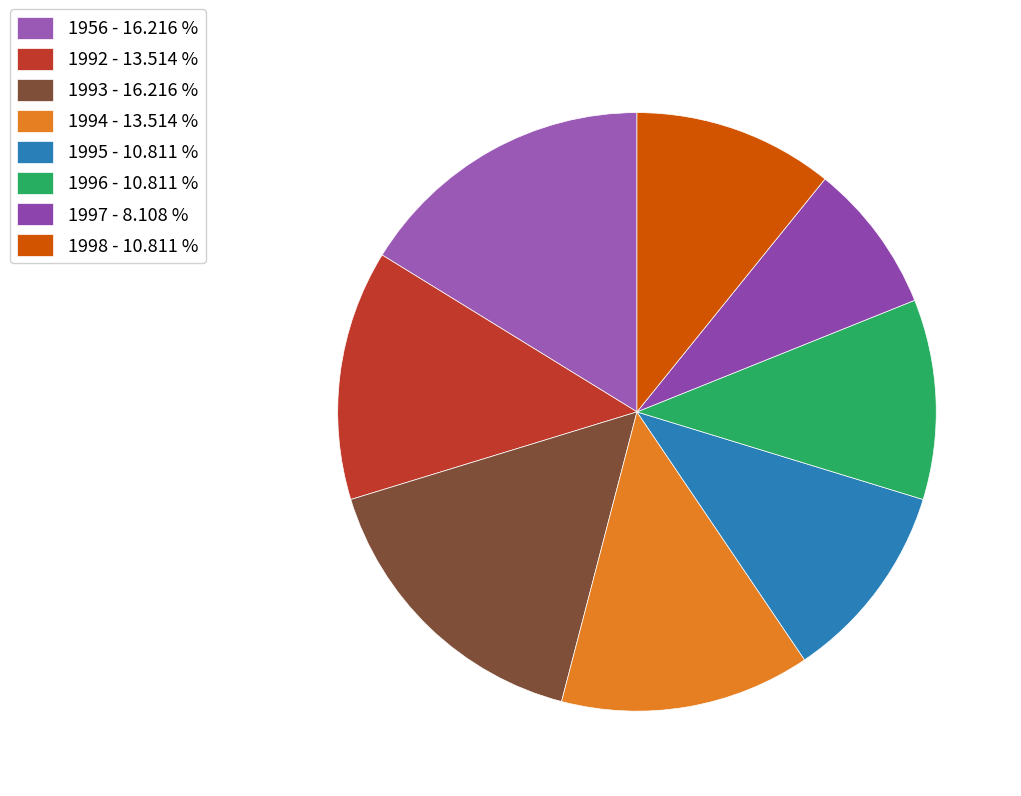

How many slices are in this pie chart?

8